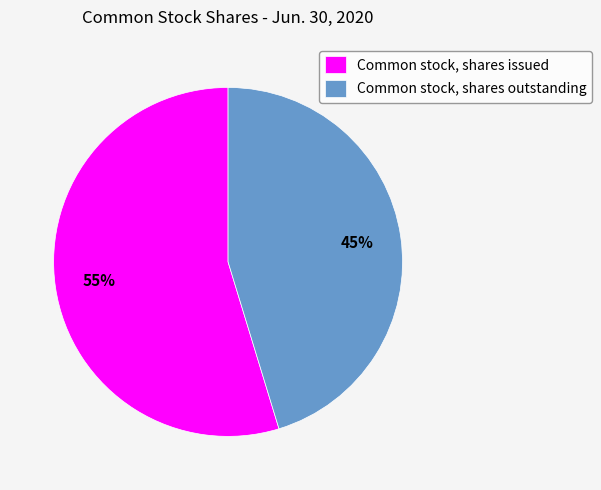

How many slices are in this pie chart?

2